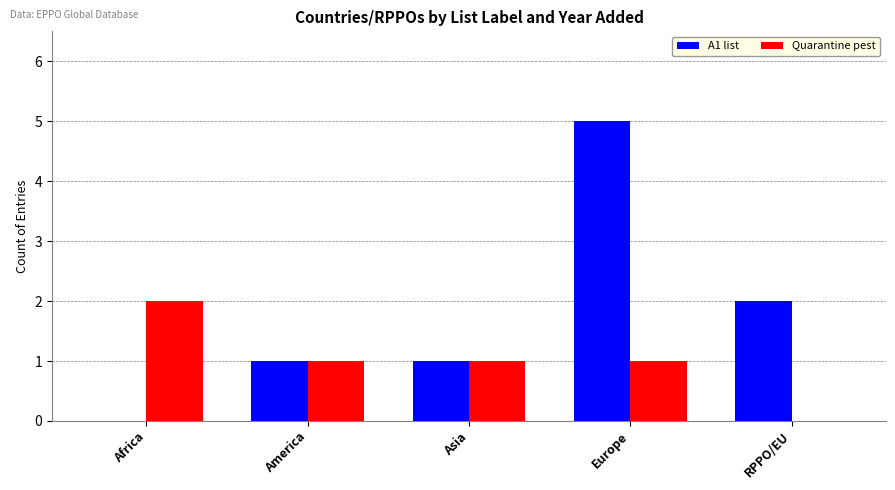

At which category is the sum across all series the highest?

Europe